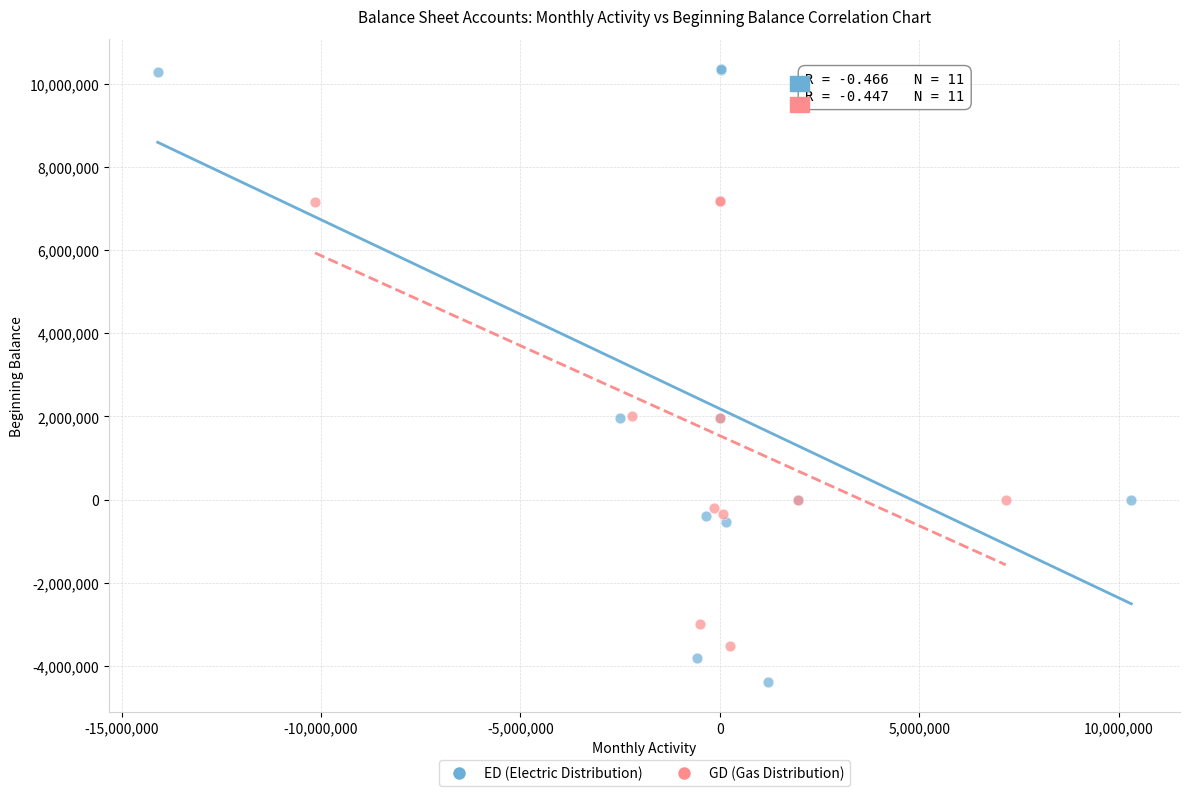

Which series has the largest Y range (max minus min)?

ED (Electric Distribution)